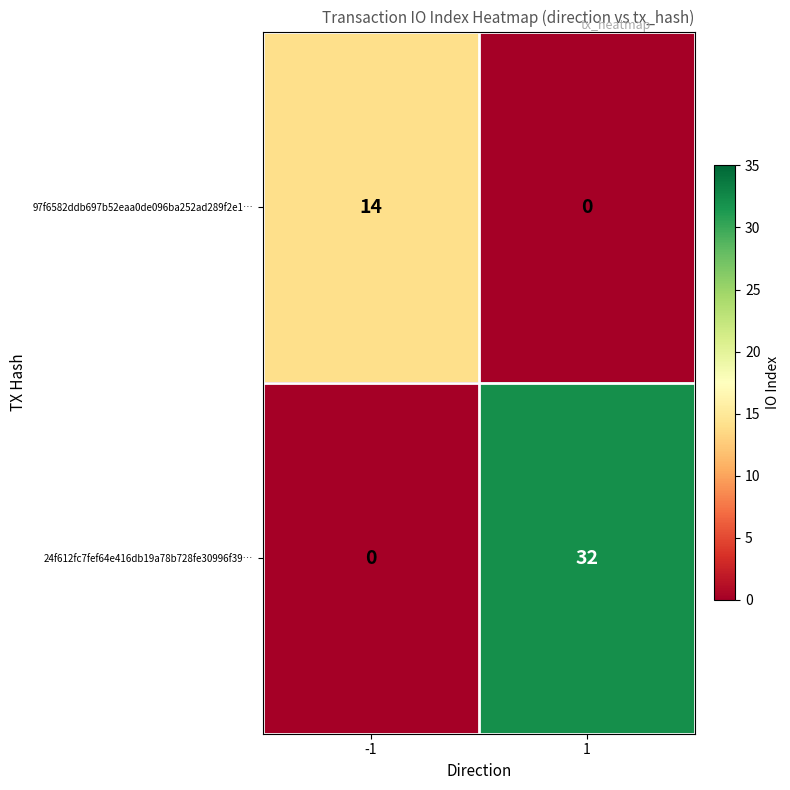

What is the difference between the 24f612fc7fef64e416db19a78b728fe30996f39… values at -1 and 1?

32